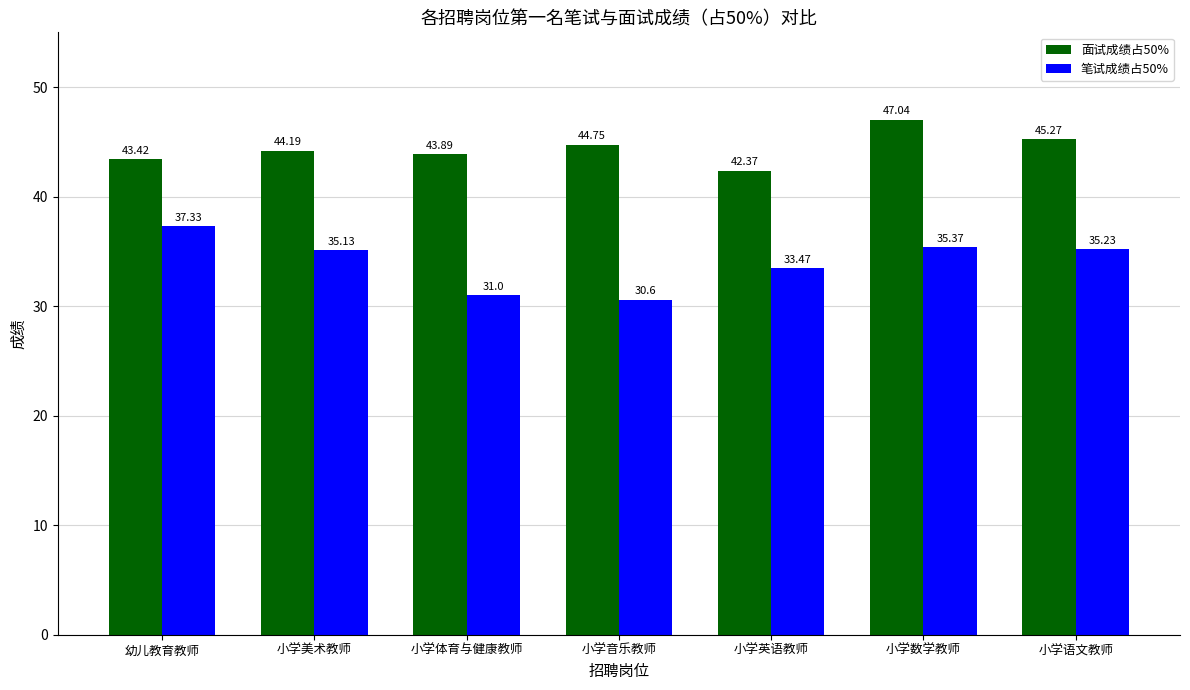

What is the value of the 笔试成绩占50% bar at the 5th from the left?

33.5